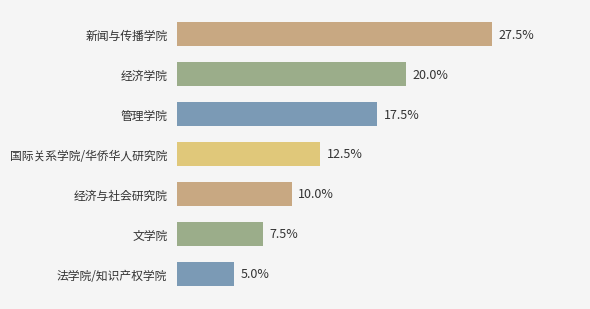

Does the chart contain any negative values?

No